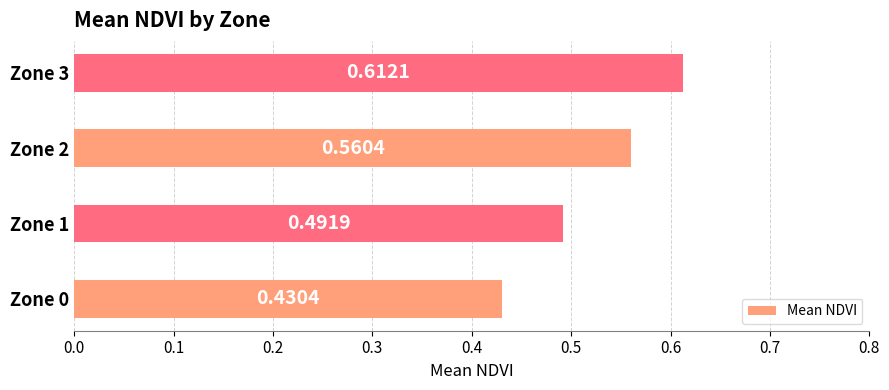

What is the change in value from Zone 0 to Zone 1?

+0.1